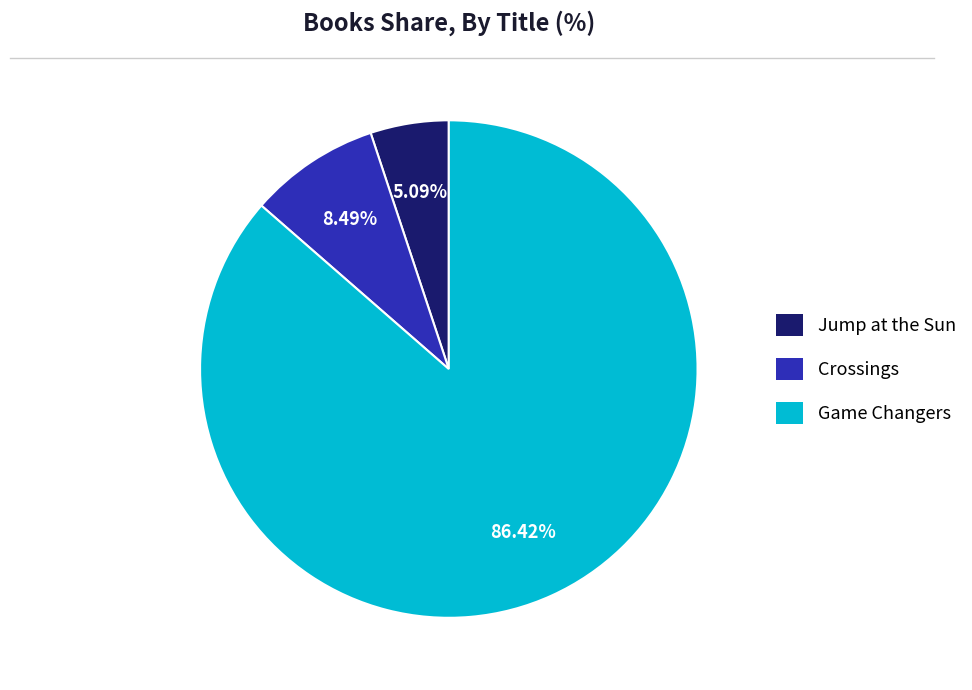

True or false: Crossings accounts for 8% of the total.

True